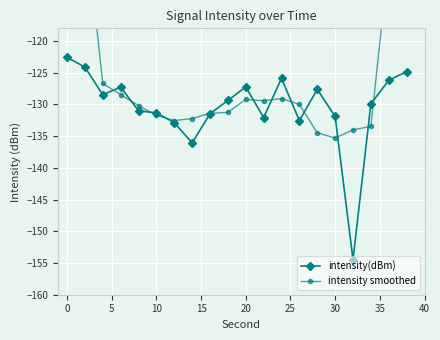

How many values in the intensity(dBm) series are below -129?

11